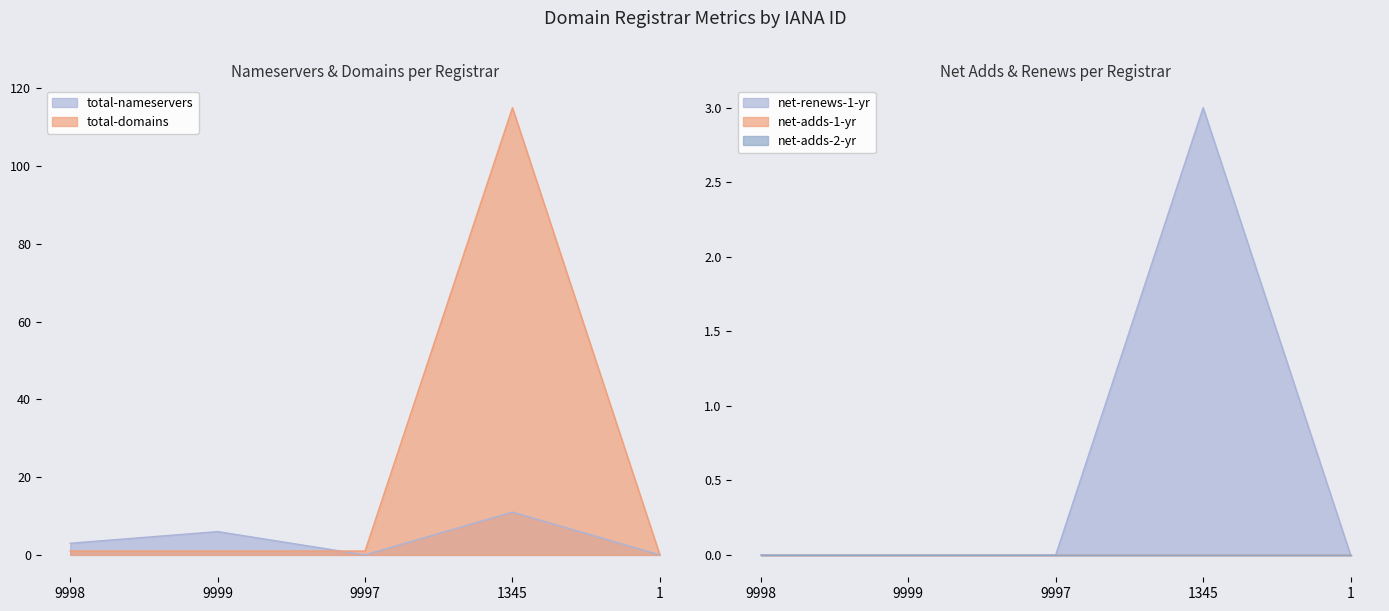

What is the difference between the maximum and minimum values in the total-domains series?

115